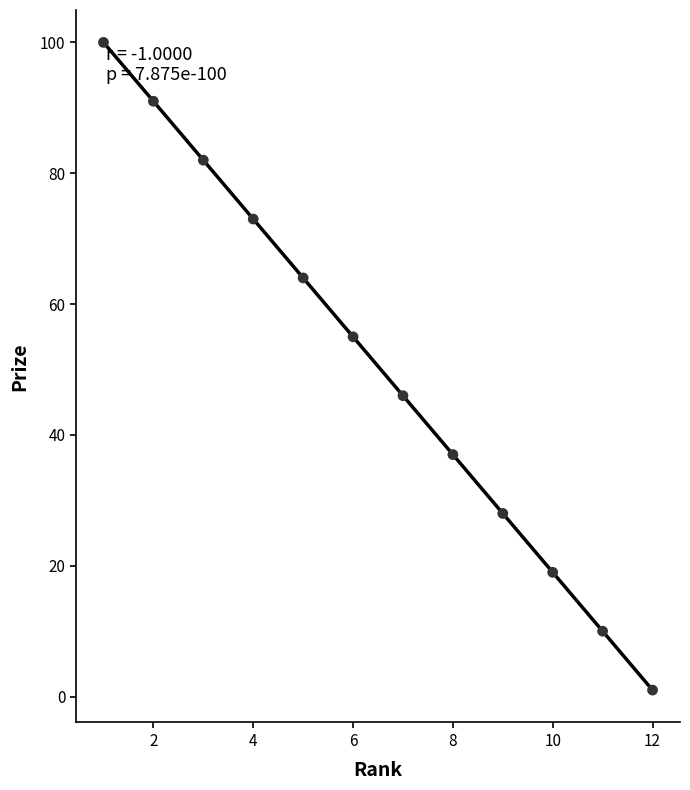

What is the range of Y values (max minus min)?

99